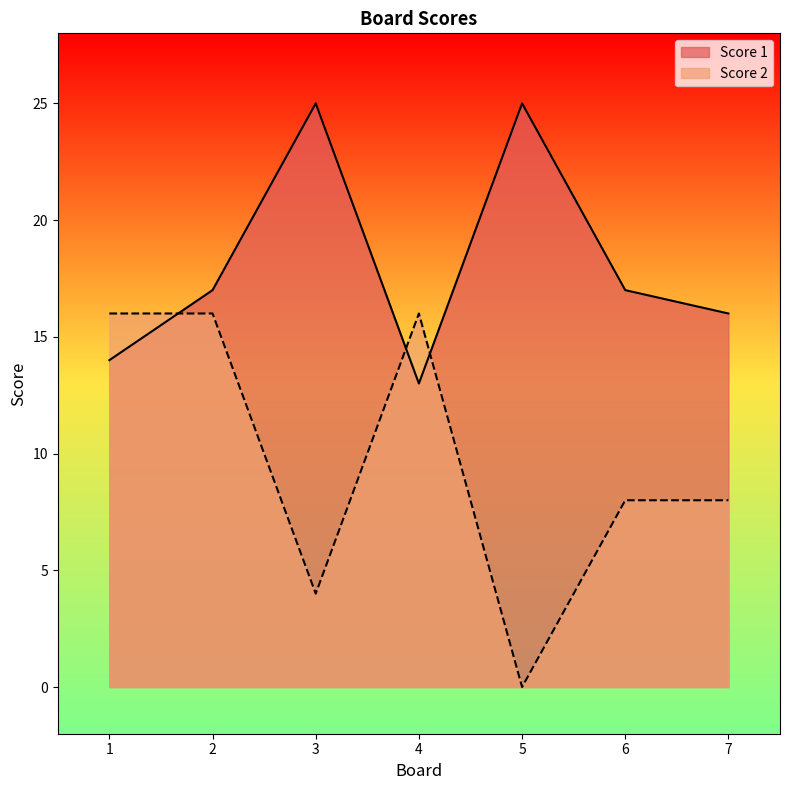

At 6, list the series in order from largest to smallest.

Score 1, Score 2